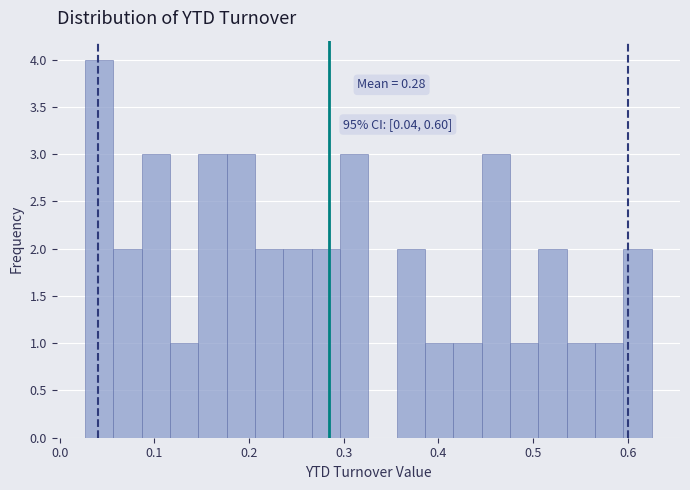

Read against the x-axis, roughly where is the centre of the tallest bar?

0.04